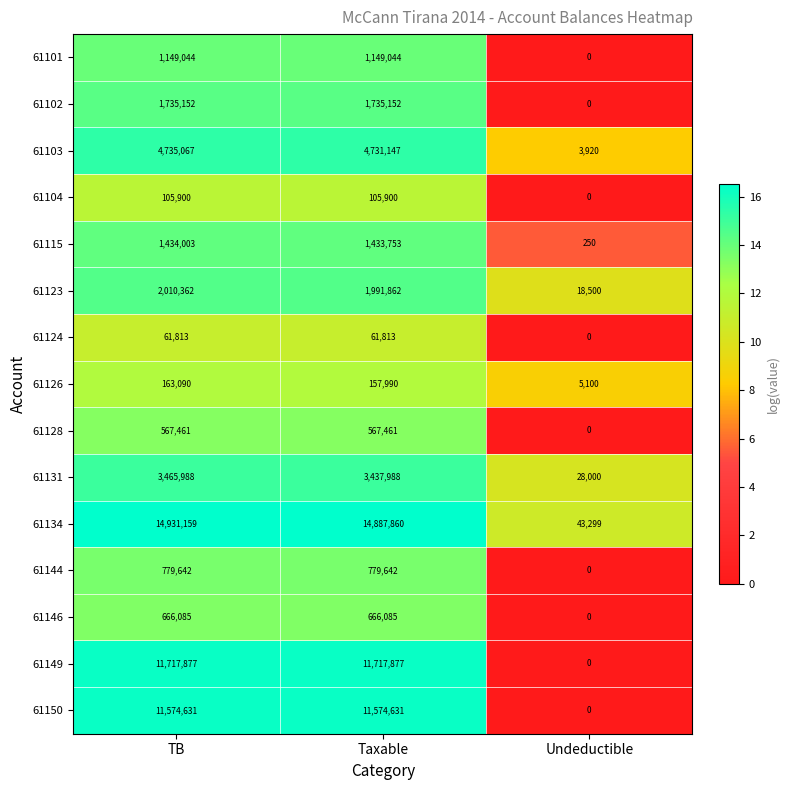

How many distinct data groups are displayed?

15